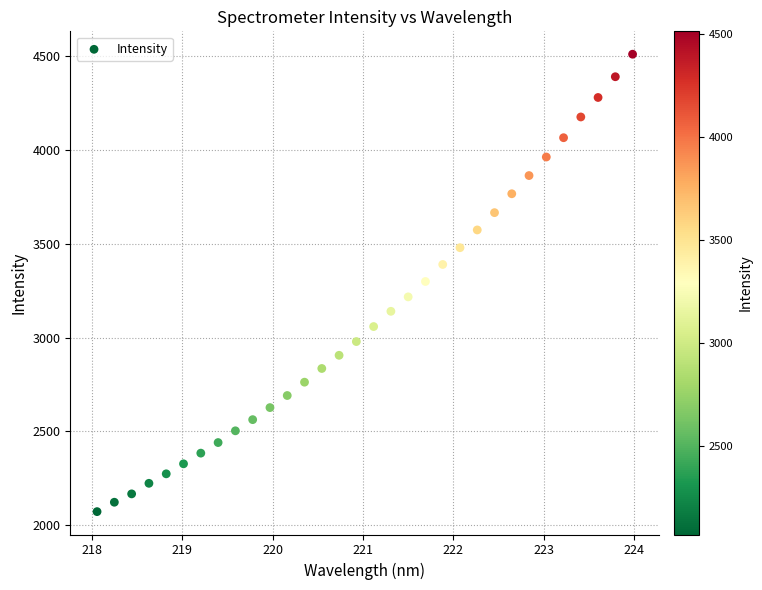

What is the range of X values (max minus min)?

5.9